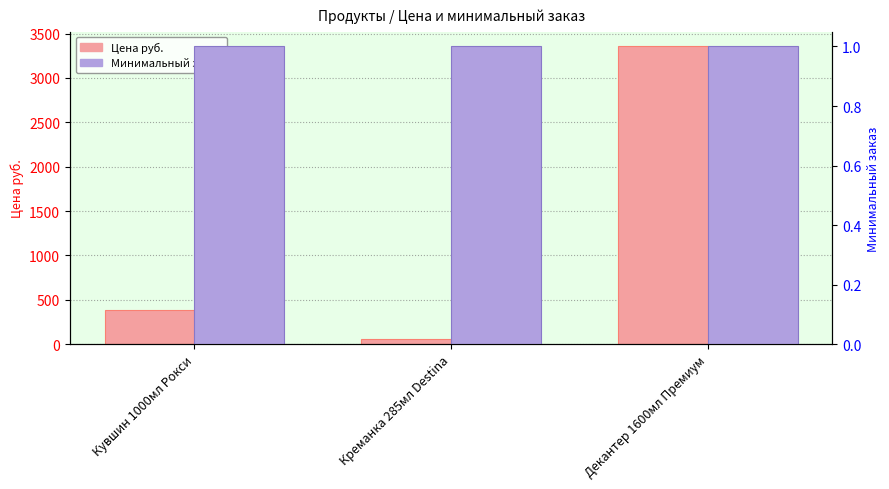

What is the total value across all series at Креманка 285мл Destina?

64